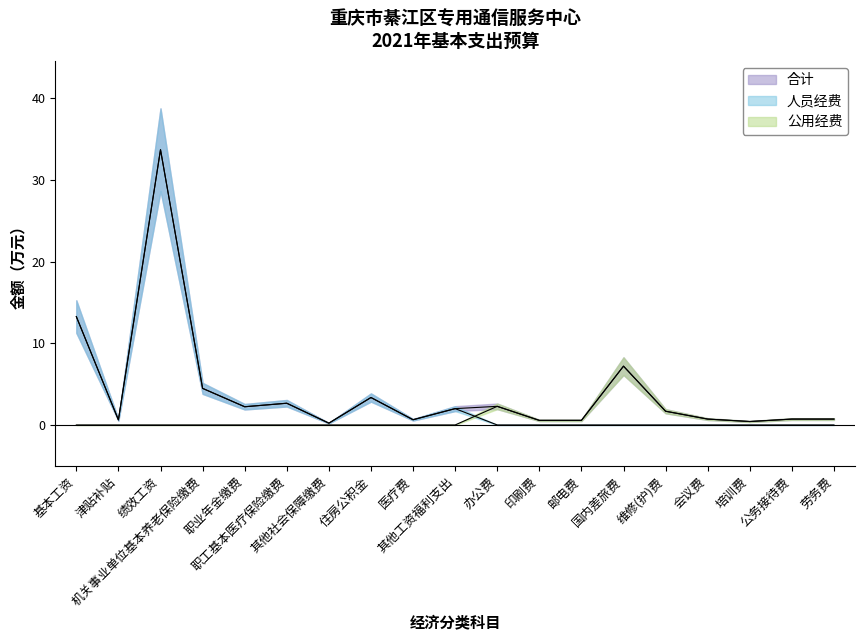

What is the difference between the values at 职业年金缴费 and 维修(护)费?

0.6